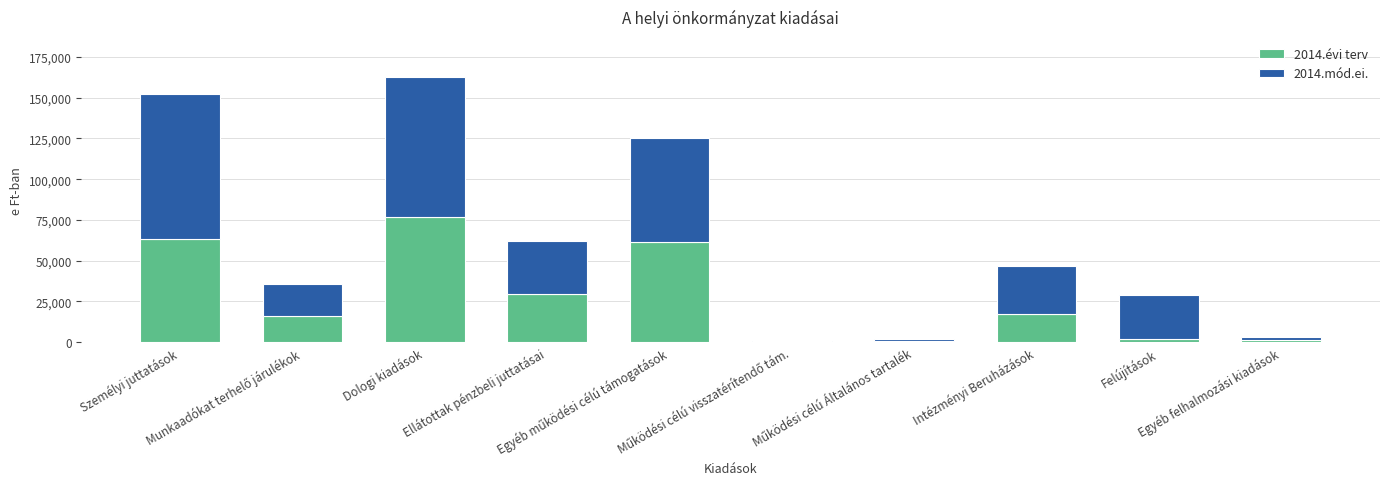

What position from the right is Felújítások?

2